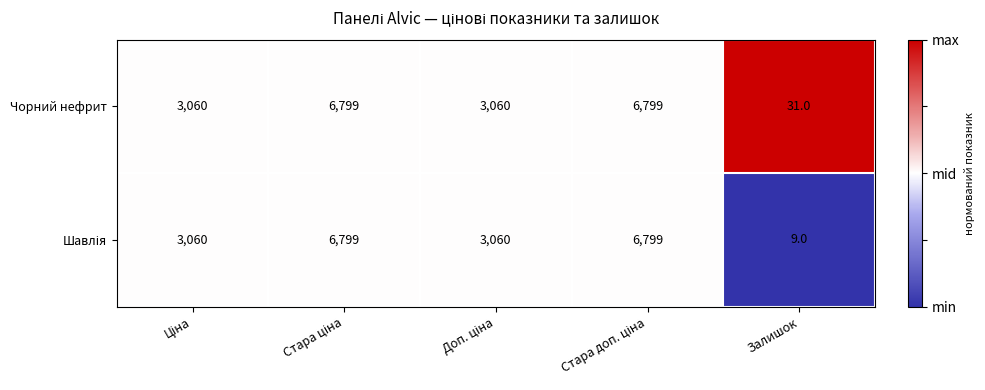

Which label corresponds to the smallest value in the chart?

Залишок